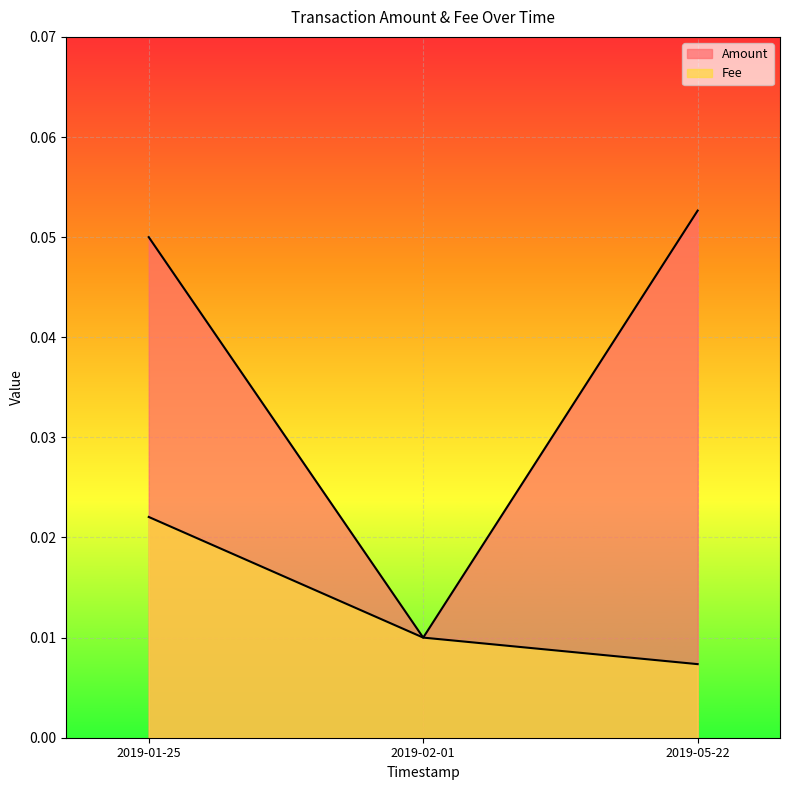

Reading left to right, what are all the values shown in this chart?

0.1	0.0	0.1